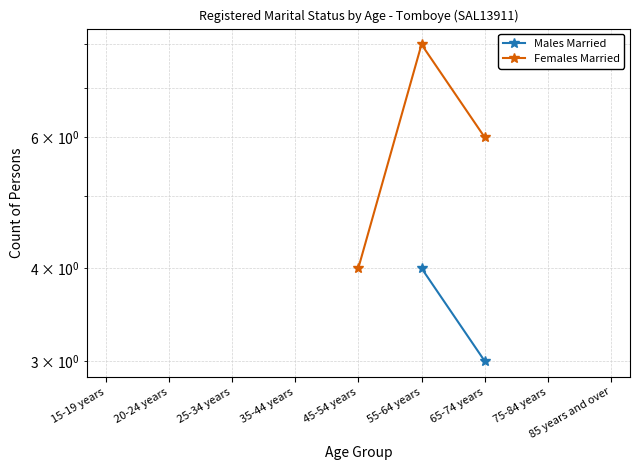

True or false: Males Married has more than 1 interior local peaks.

False